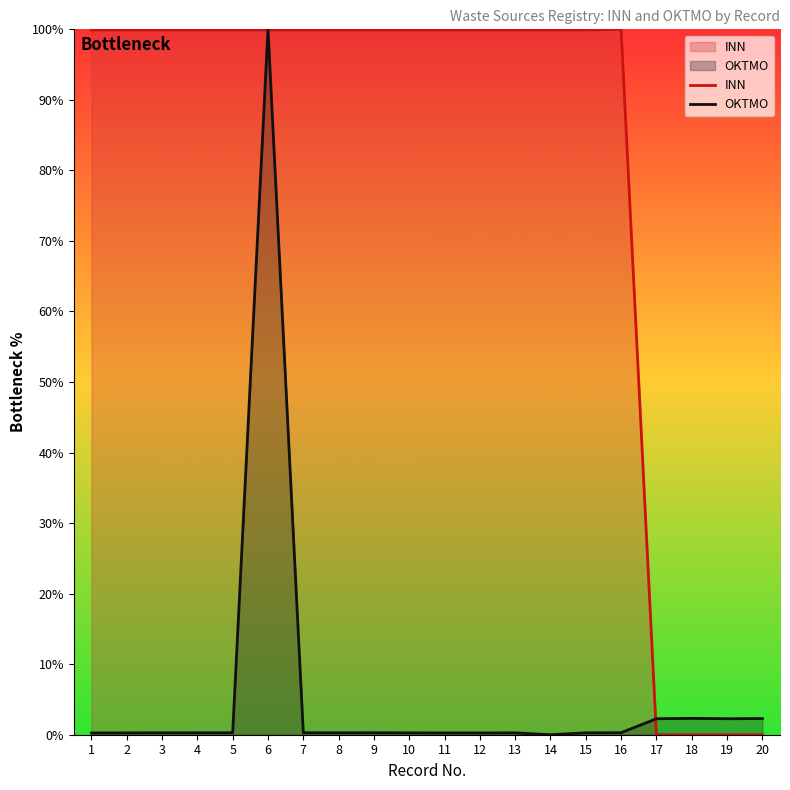

Where is OKTMO nearest to the value 50?

18